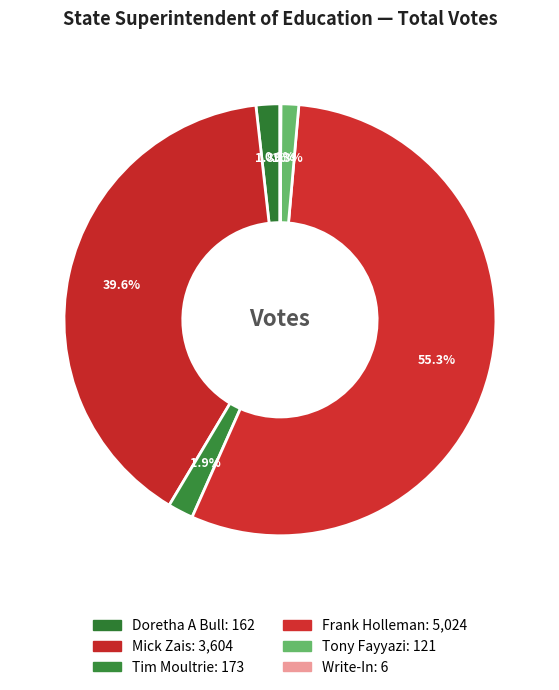

What is the largest slice in the pie chart?

Frank Holleman